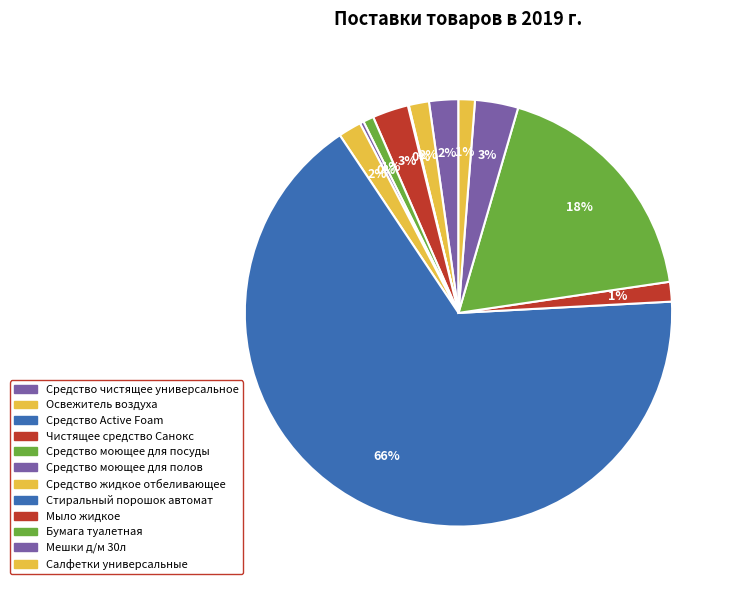

To the nearest percent, what is the difference between the Средство Active Foam and Бумага туалетная slice percentages?

18%